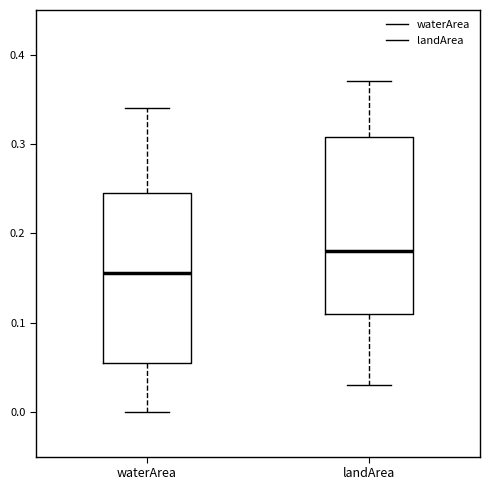

Which box's median line is the highest?

landArea